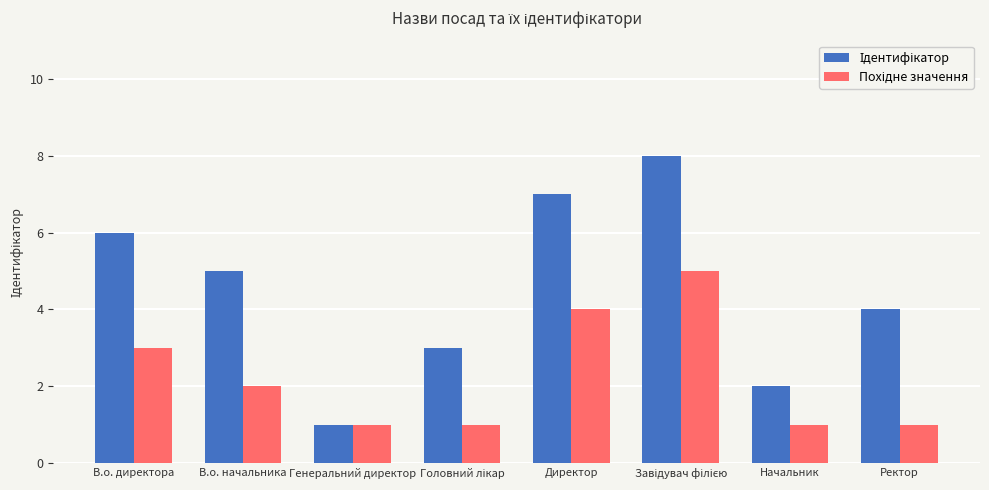

Count the Ідентифікатор values in the range 3 to 7.

5